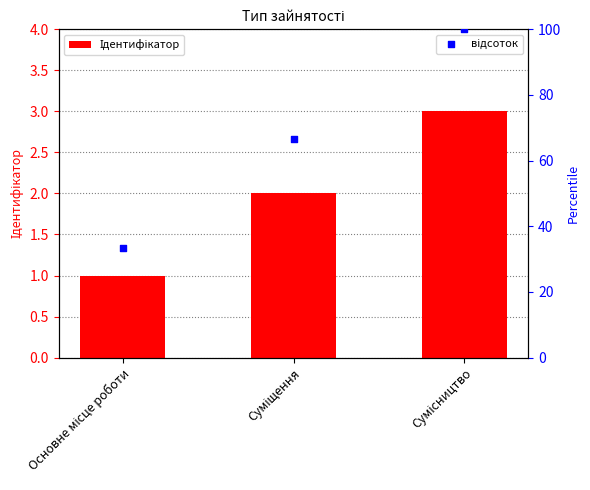

Which series has the largest total across all categories?

відсоток